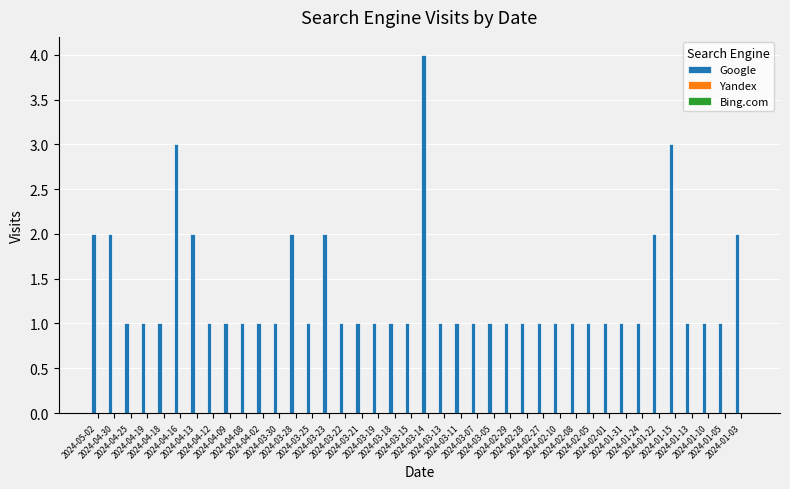

What is the maximum value shown in the chart?

4